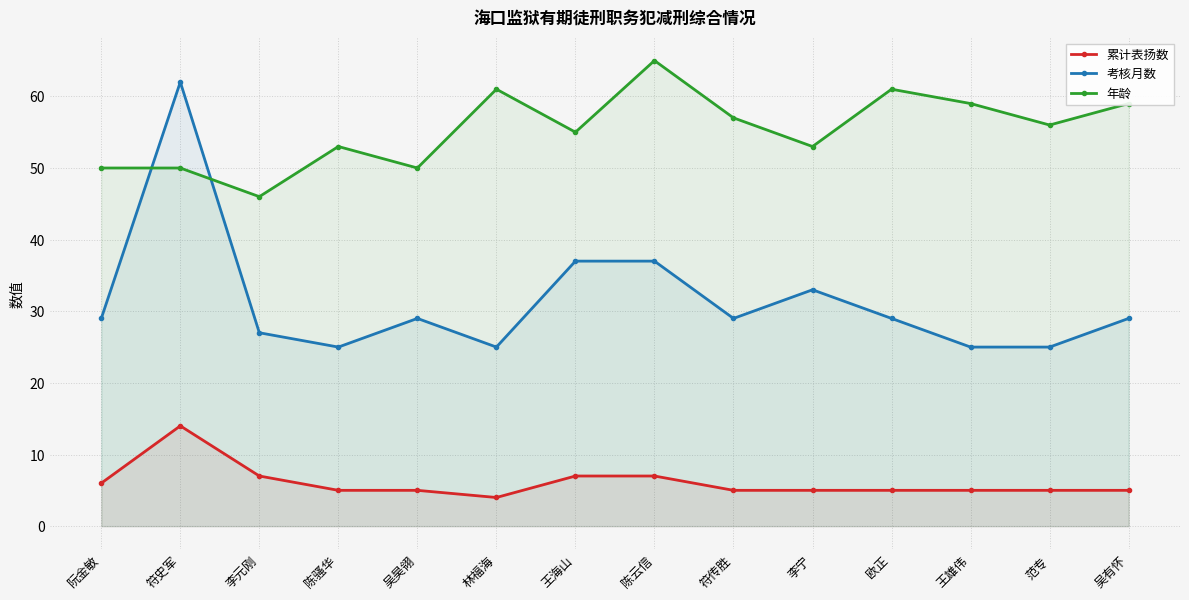

List the labels in order of 累计表扬数 value, largest first.

符史军, 李元刚, 王海山, 陈云信, 阮金敏, 陈骚华, 吴昊翎, 符传胜, 李宁, 欧正, 王雄伟, 范专, 吴有怀, 林福海